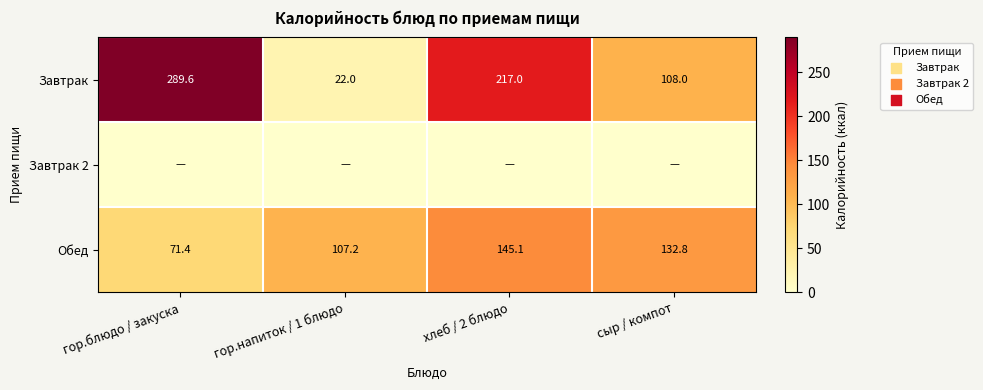

At which label does Обед first exceed 132?

хлеб / 2 блюдо